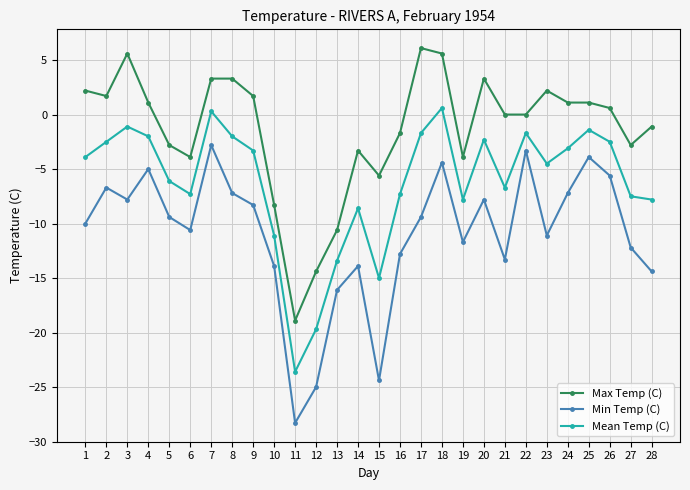

Between 1 and 15, which series saw the biggest shift?

Min Temp (C)